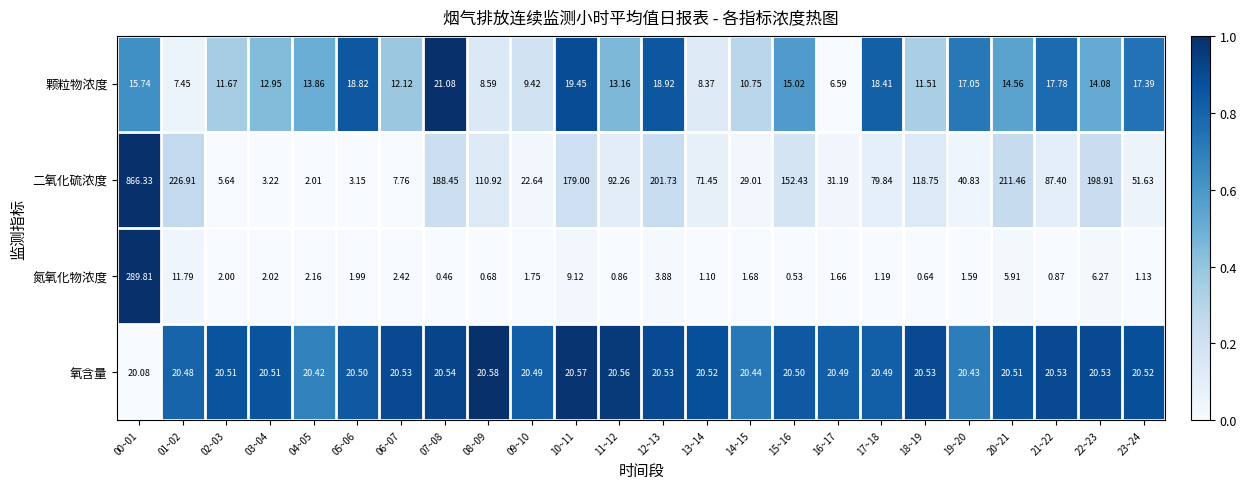

List the series in order of their peak value, highest first.

二氧化硫浓度, 氮氧化物浓度, 颗粒物浓度, 氧含量